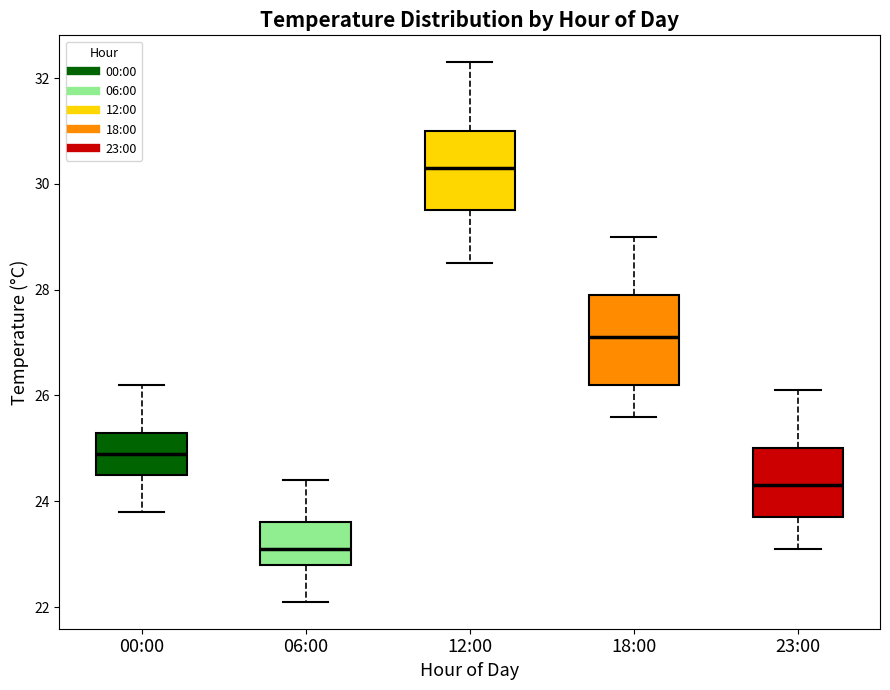

Reading left to right, read every box against the y-axis: the position of its median line, the range the box covers, and the ends of its whiskers. The values are not printed on the chart, so give them approximately, as read against the axis.

00:00: median 25.0, box 24.6 to 25.4, whiskers 23.8 to 26.2
06:00: median 23.2, box 22.8 to 23.6, whiskers 22.2 to 24.4
12:00: median 30.4, box 29.6 to 31.0, whiskers 28.6 to 32.4
18:00: median 27.2, box 26.2 to 28.0, whiskers 25.6 to 29.0
23:00: median 24.4, box 23.8 to 25.0, whiskers 23.2 to 26.2